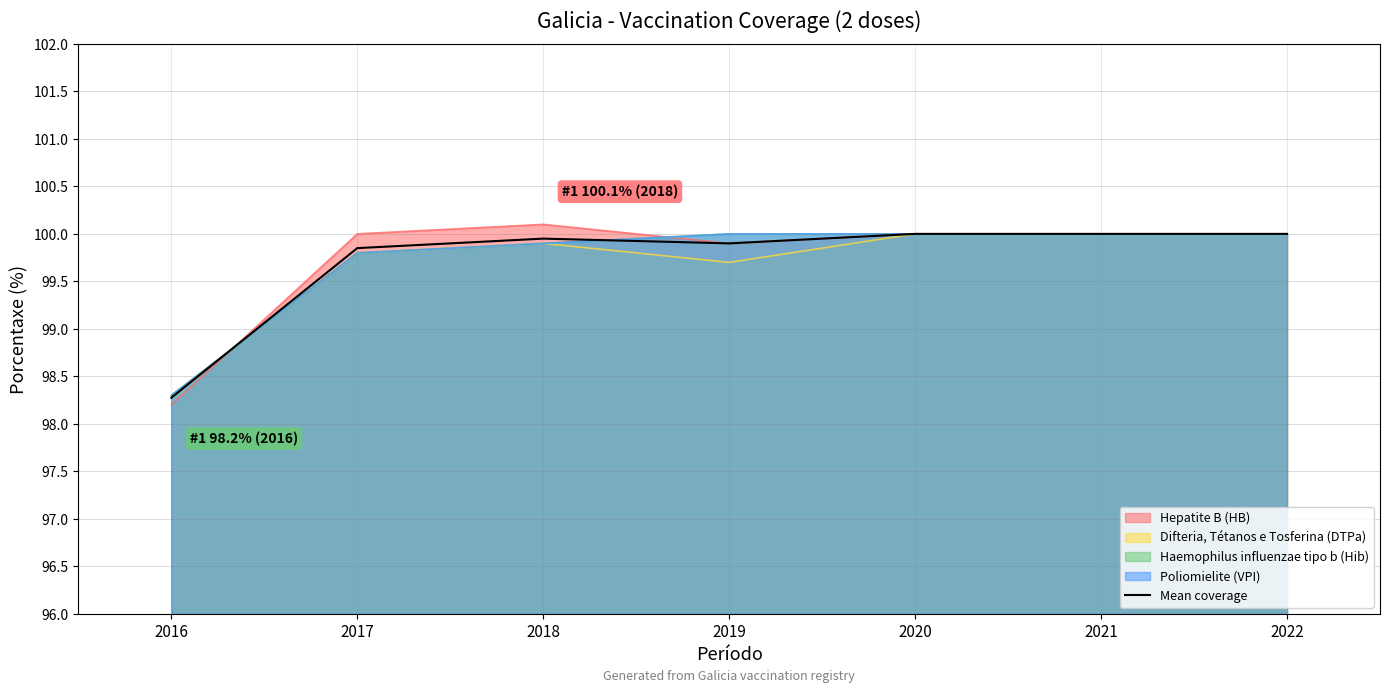

Is it true that the value at 2017 is 141.4?

False